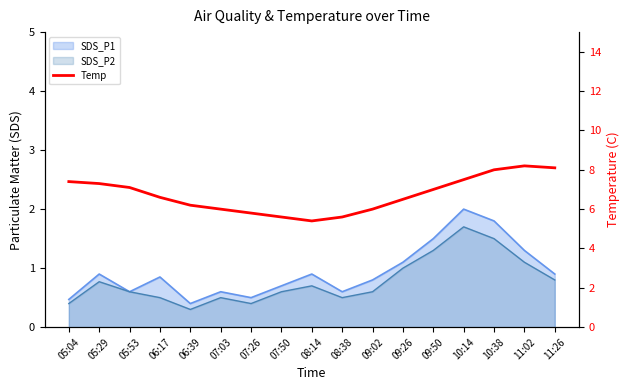

What is the sum of all values?

114.3